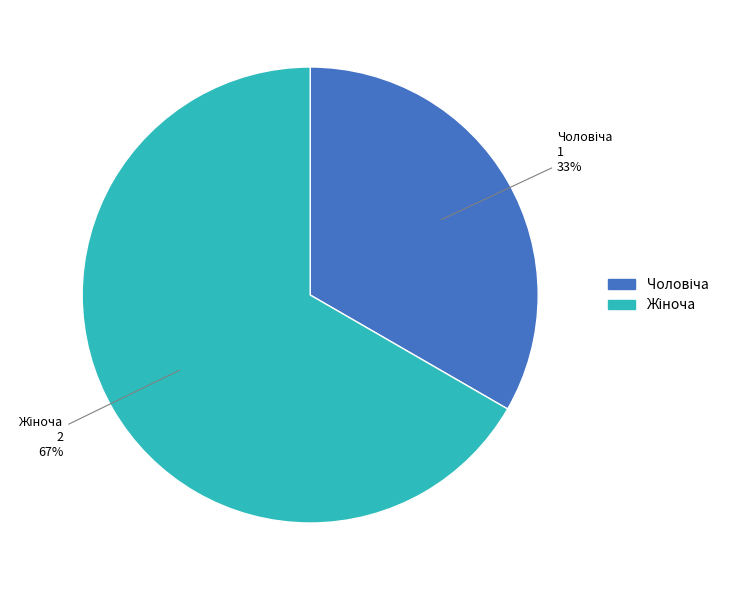

Does any single category account for the majority?

Yes